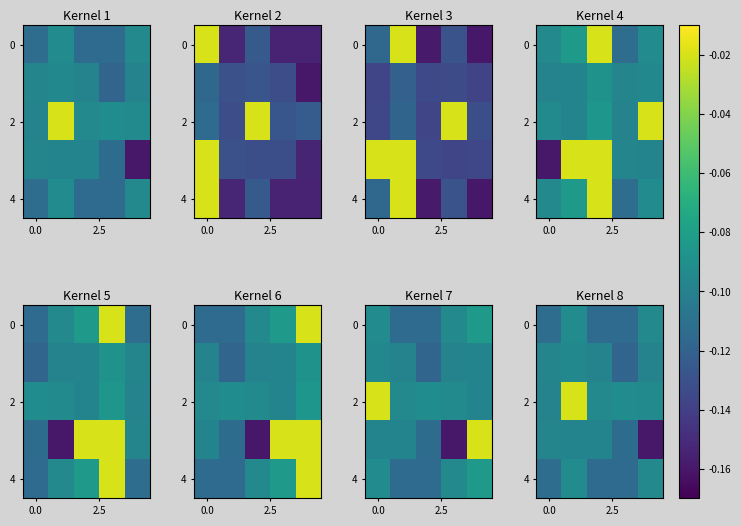

Between 4 and 3, which is larger?

4